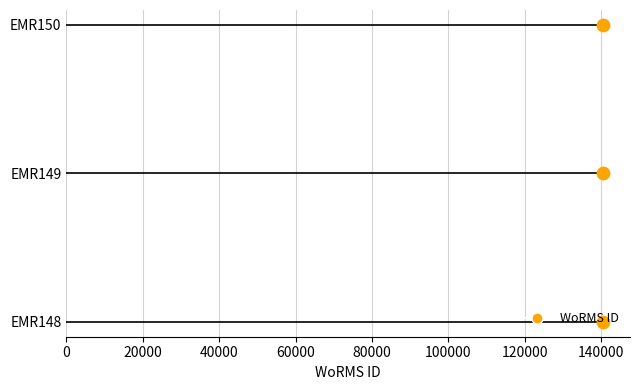

What is the change in value from EMR148 to EMR149?

+2